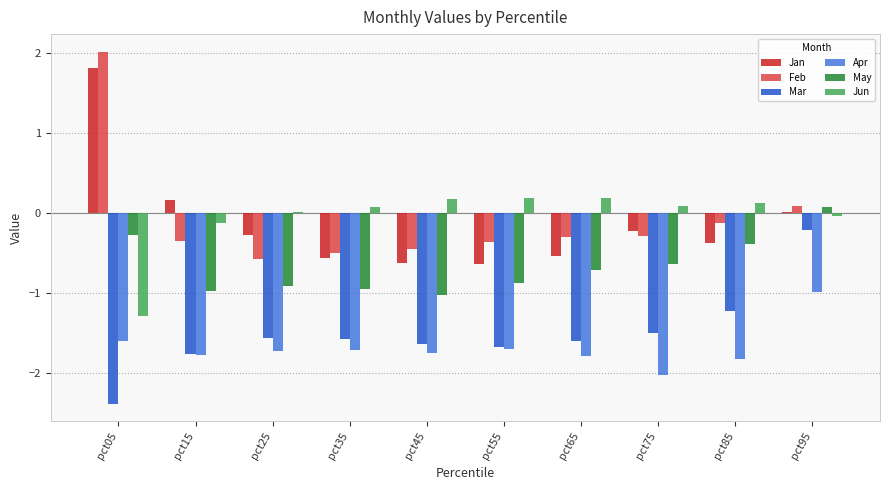

At which category does the chart reach its peak across all series?

pct05